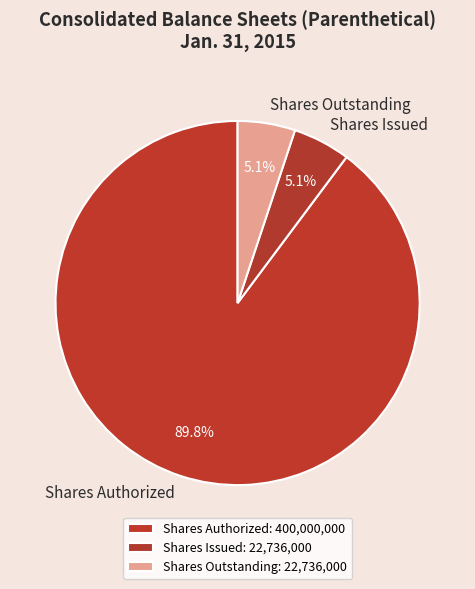

Do Shares Outstanding and Shares Authorized together represent more than half of the pie?

Yes